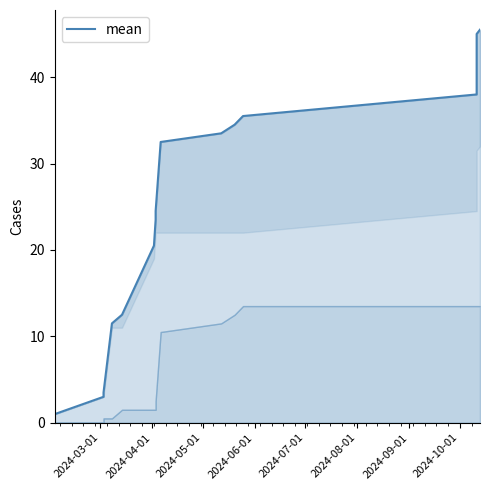

The chart shows a value of 75.5 at 14. True or false?

False